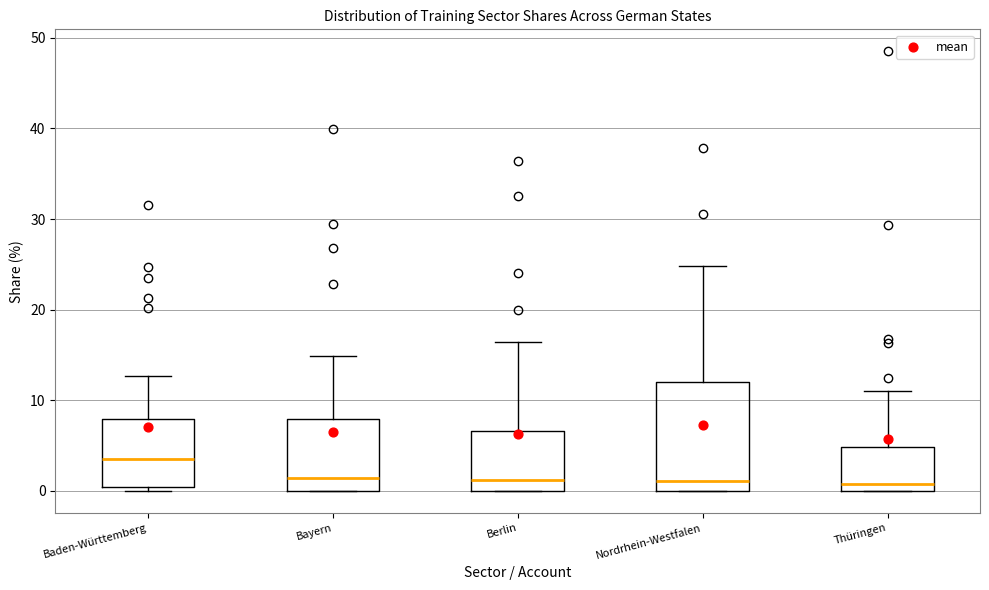

Reading left to right, transcribe this box plot: for each box, give where its median line is, the range the box spans, and where its two whiskers end, as read against the y-axis. The values are not printed on the chart, so give them approximately, as read against the axis.

Baden-Württemberg: median 4, box 0 to 8, whiskers 0 (just below the box's lower edge) to 13
Bayern: median 1, box 0 to 8, whiskers 0 to 15
Berlin: median 1, box 0 to 7, whiskers 0 to 16
Nordrhein-Westfalen: median 1, box 0 to 12, whiskers 0 to 25
Thüringen: median 1, box 0 to 5, whiskers 0 to 11